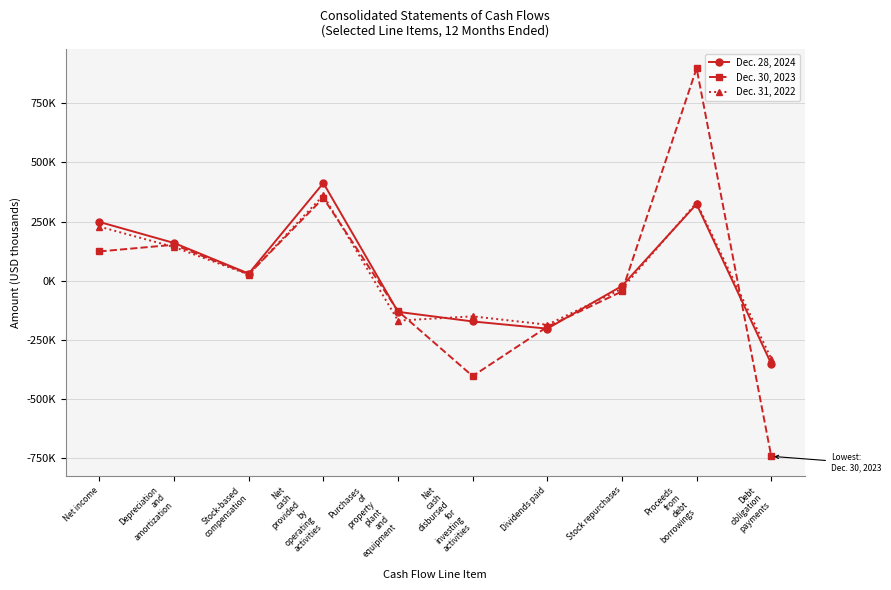

Reading left to right, transcribe all the data shown in this chart.

Dec. 28, 2024: 248116	159210	29743	412664	-132088	-172669	-203033	-22703	323700	-351500
Dec. 30, 2023: 123416	151709	26945	349353	-129078	-403812	-195215	-45801	898000	-743000
Dec. 31, 2022: 228394	141957	25822	360889	-169071	-151088	-186501	-34586	330000	-330000